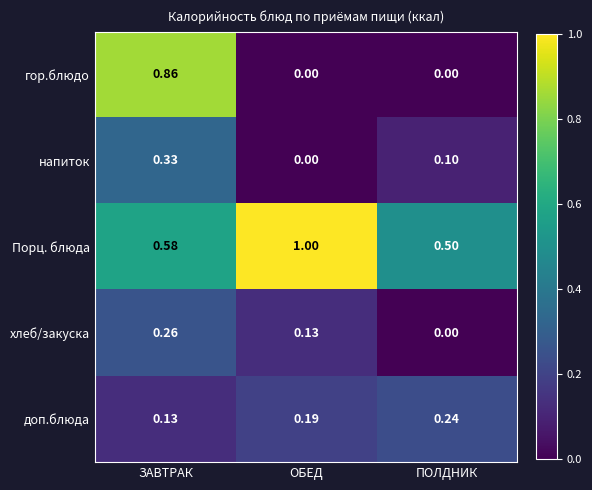

Which series has the largest total across all categories?

Порц. блюда